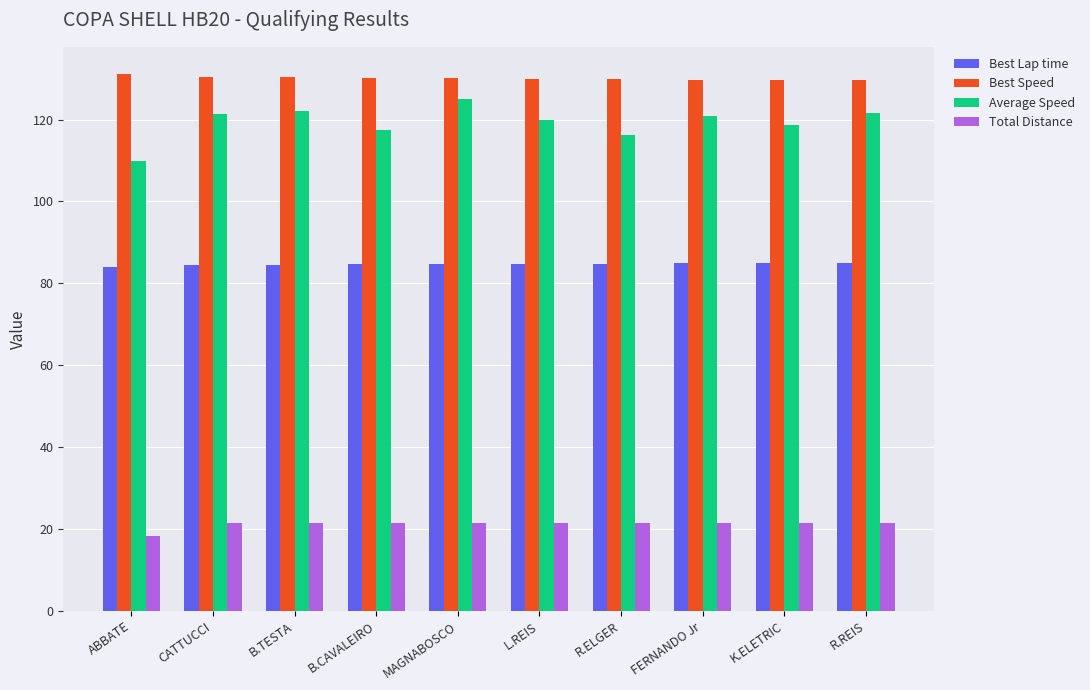

What is the total value across all series at R.REIS?

357.7